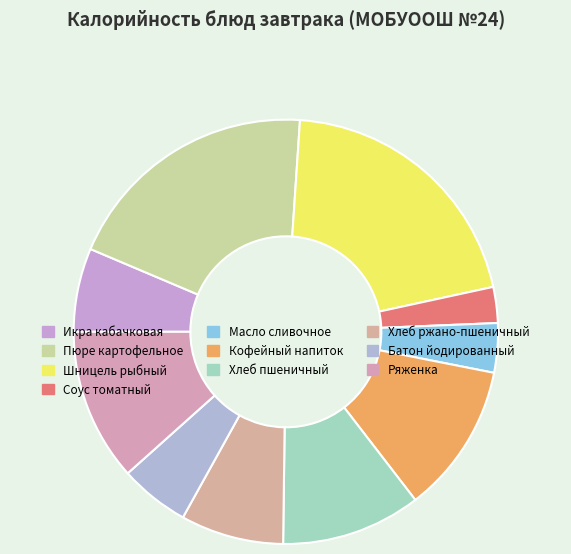

How many slices are in this pie chart?

10